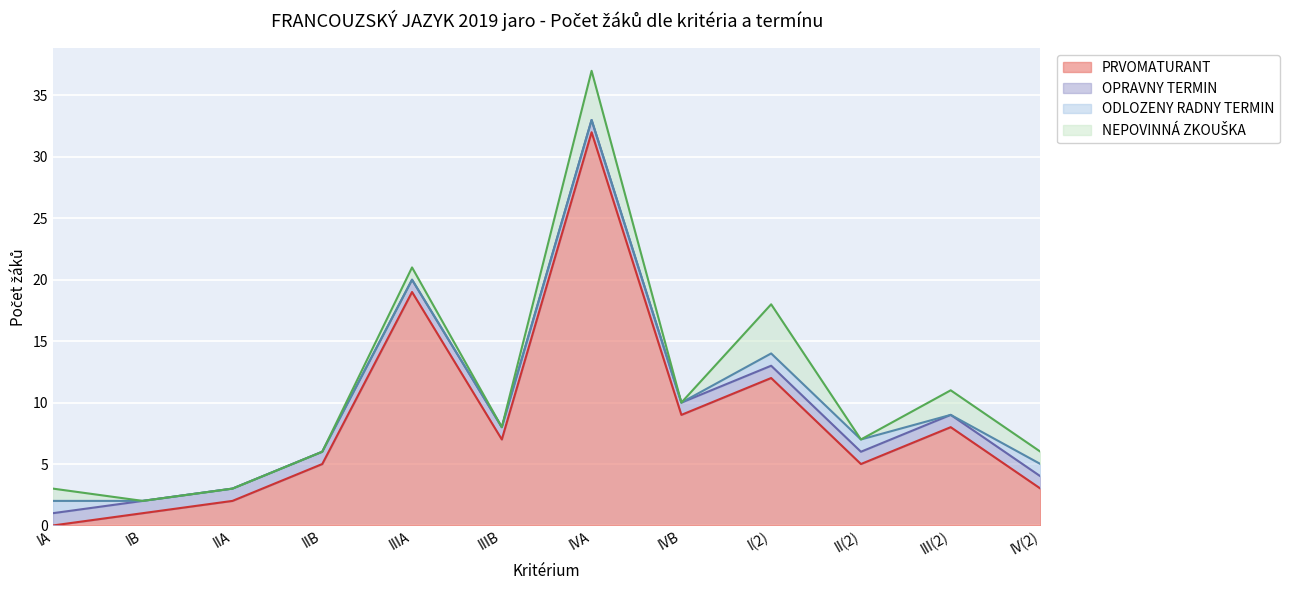

Which series changed the most between II(2) and IV(2)?

PRVOMATURANT